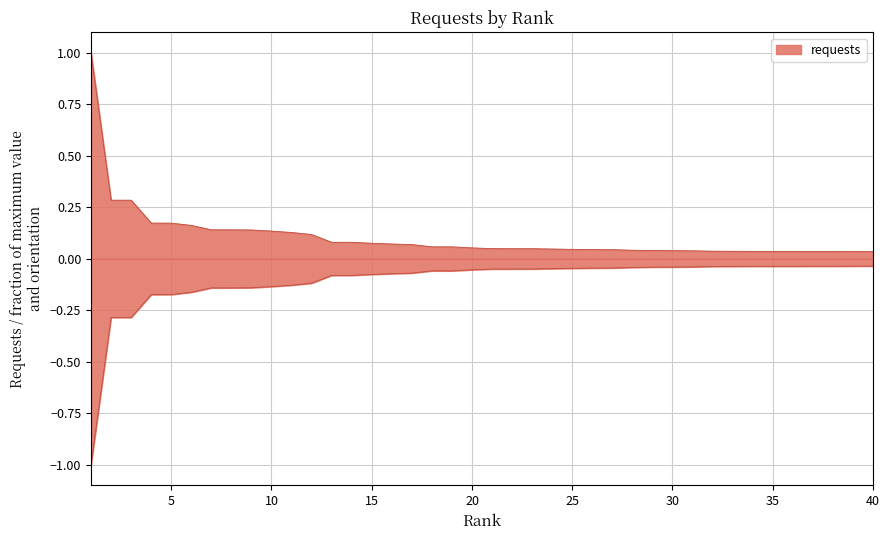

The chart shows a value of 0.0 at 30. True or false?

False